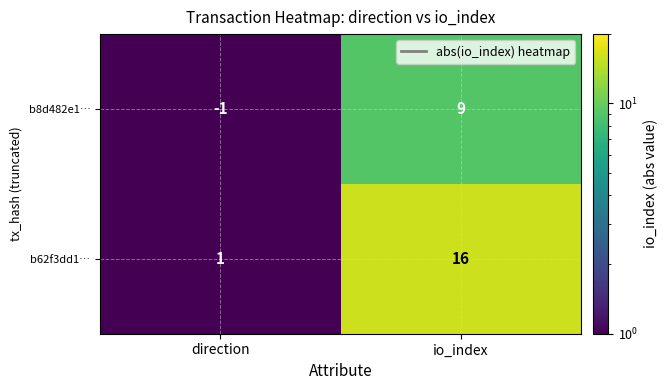

Between direction and io_index, which series saw the biggest shift?

b62f3dd1…